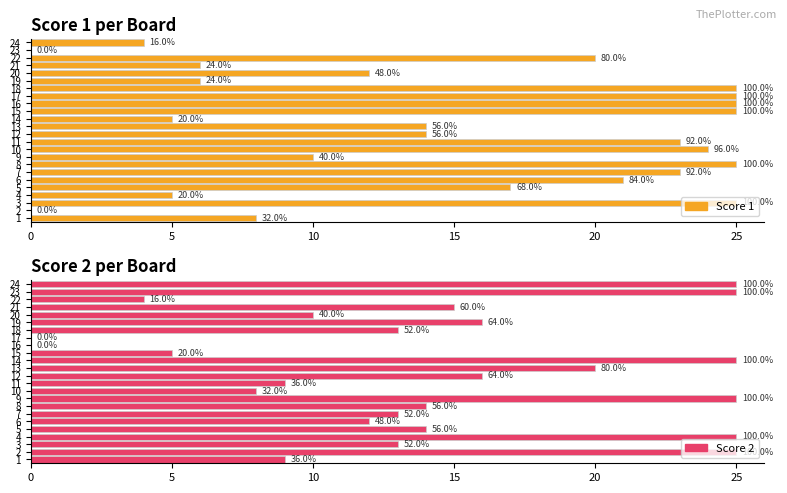

At 8, list the series in order from largest to smallest.

Score 1, Score 2